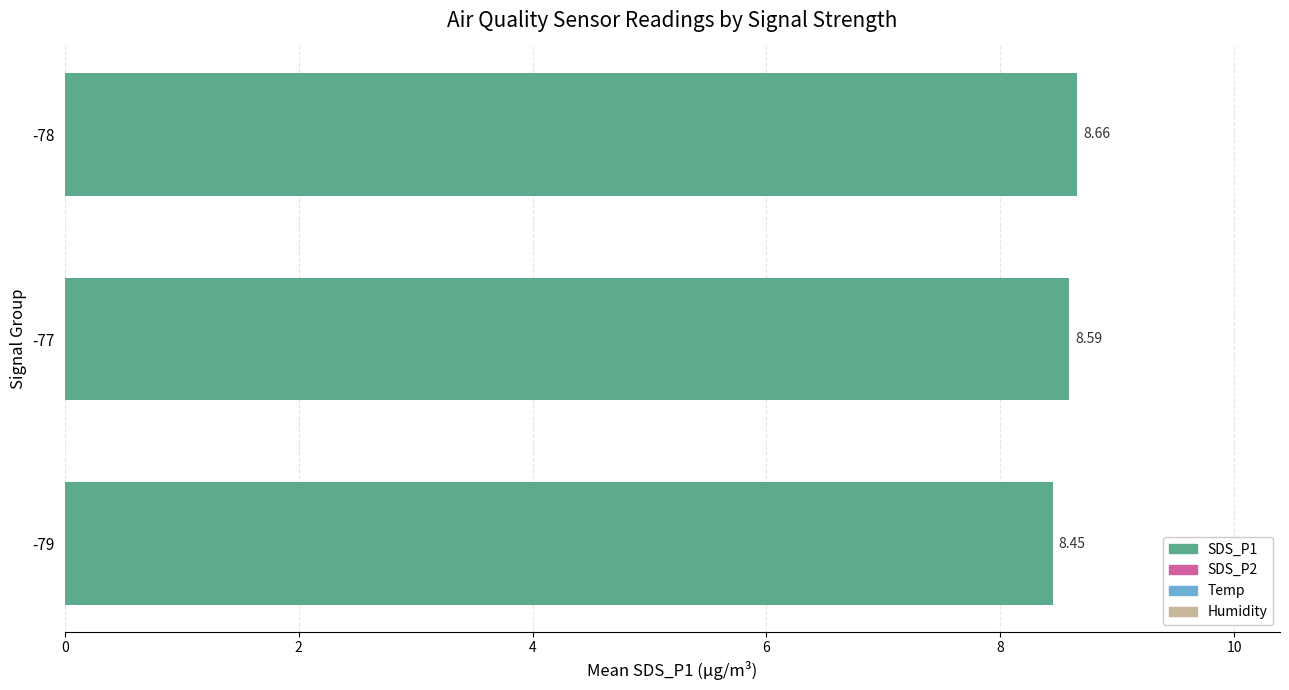

What is the difference between the maximum and second lowest values?

0.1